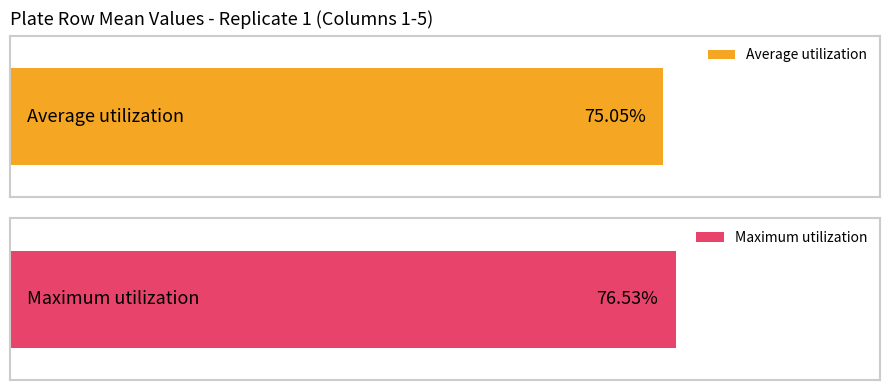

Rank the series at B from highest to lowest value.

Maximum utilization, Average utilization